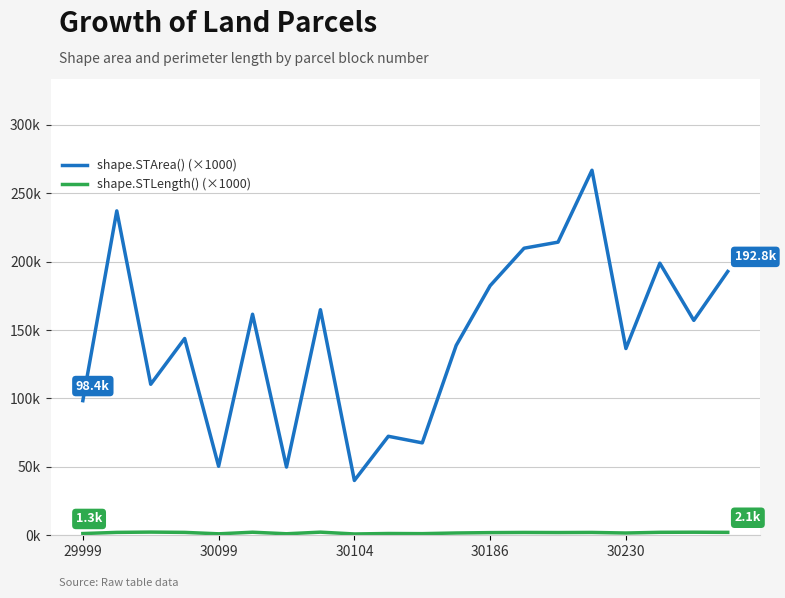

Does the chart have visible grid lines?

Yes